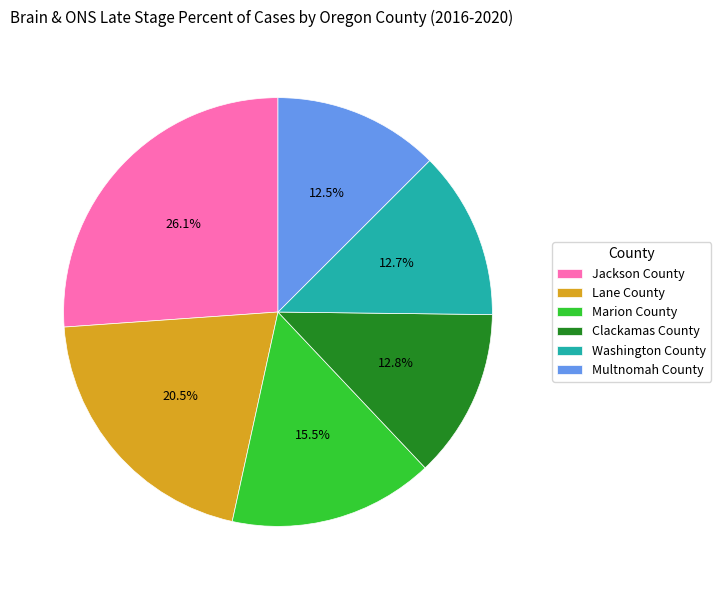

Which slice is the largest?

Jackson County